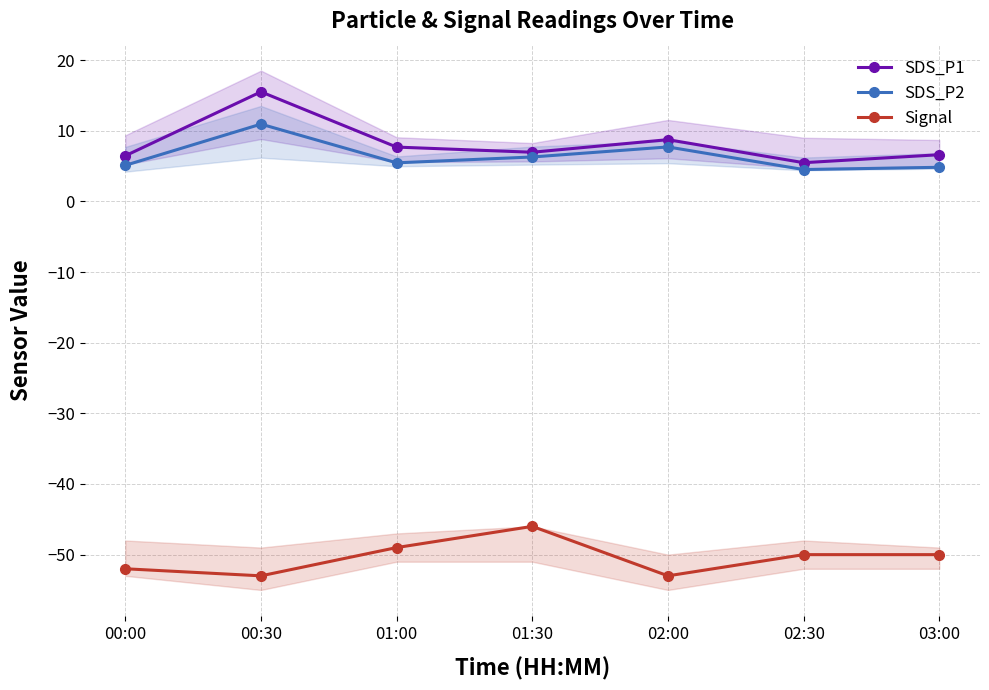

Which series has the largest total across all categories?

SDS_P1